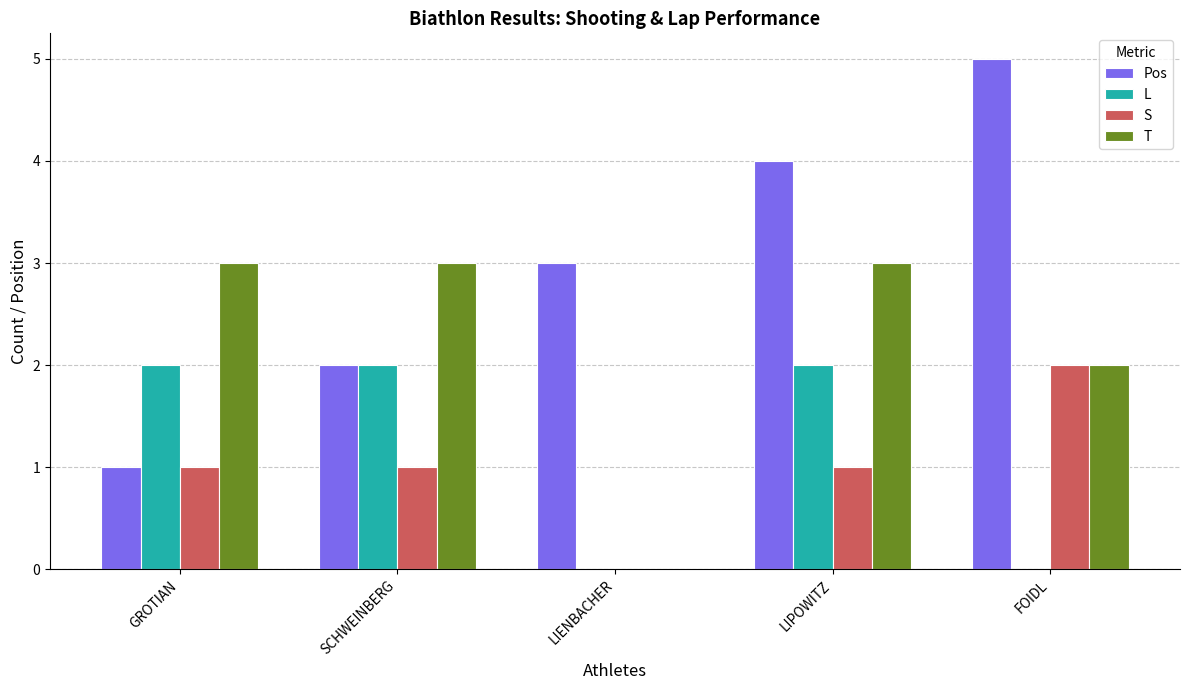

At which category is the sum across all series the highest?

LIPOWITZ